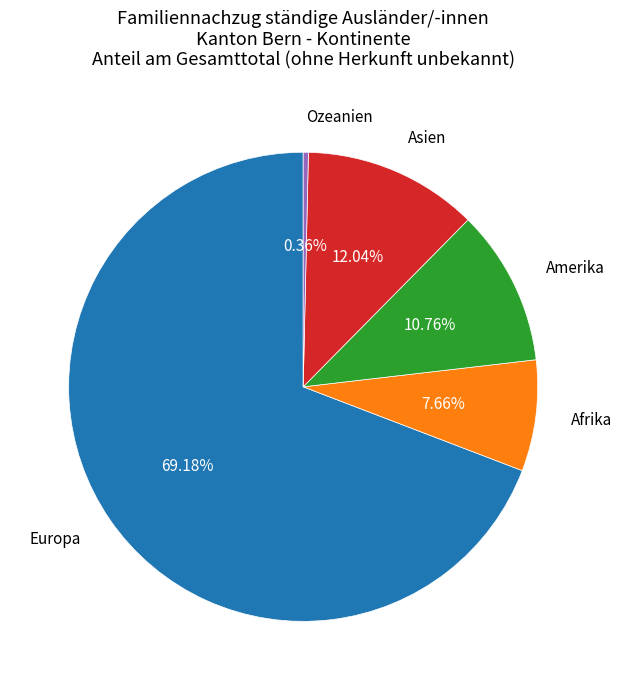

To the nearest percent, what is the difference between the Asien and Europa slice percentages?

57%